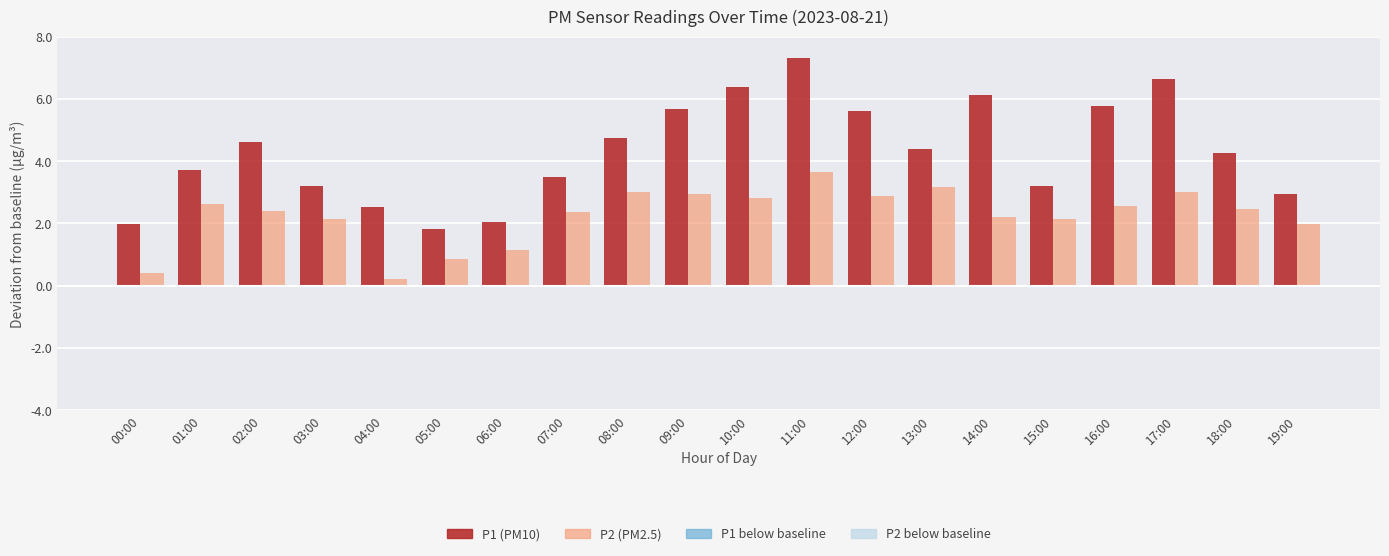

What is the maximum value shown in the chart?

7.3